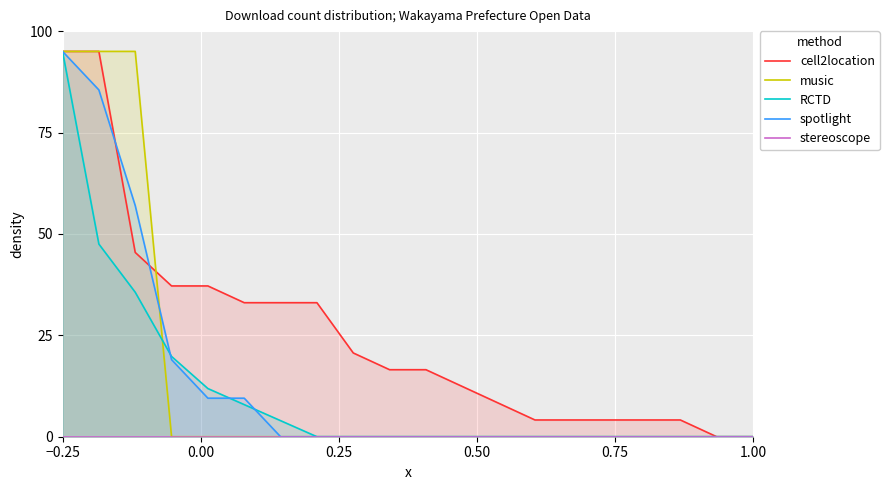

What is the maximum value for music?

95.0